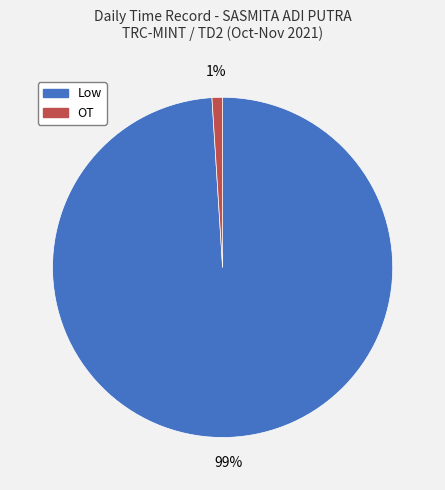

What is the majority slice?

Low